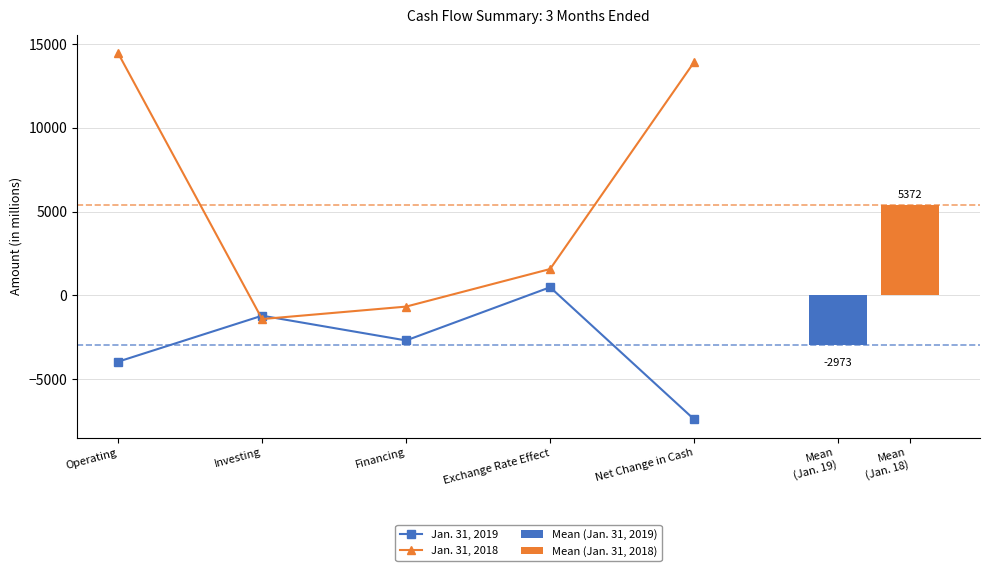

Where does the Jan. 31, 2019 series first go above -2700?

Investing